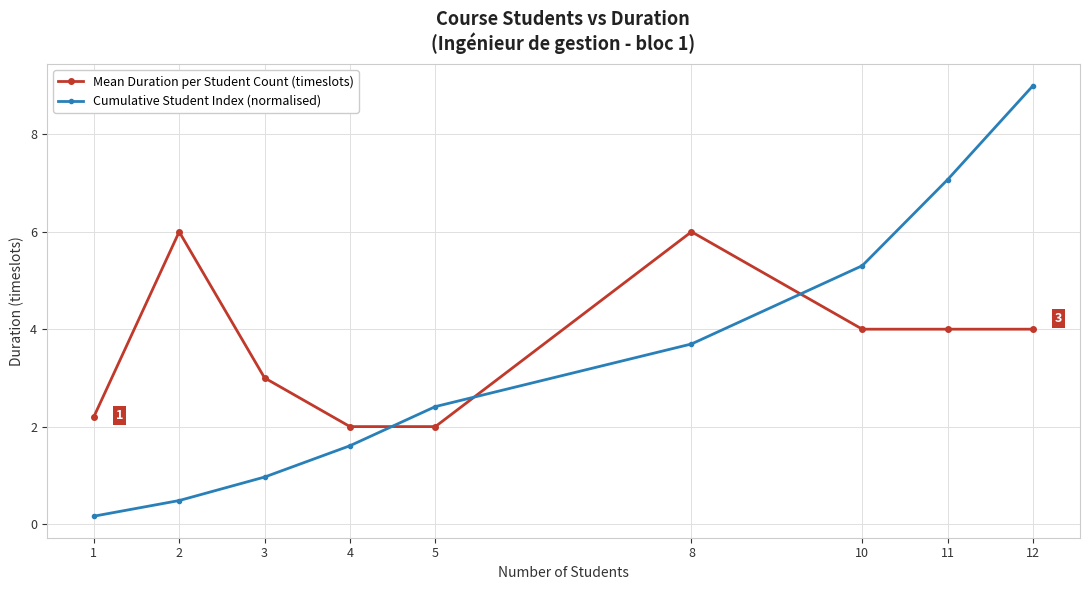

True or false: Cumulative Student Index (normalised) has more than 1 points higher than both neighbors.

False